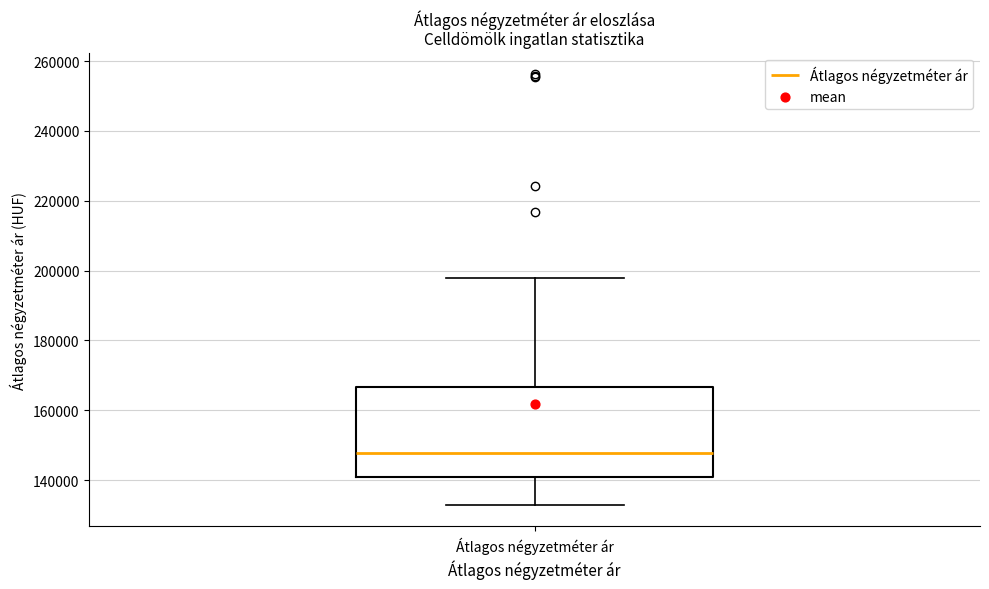

Read this box plot against the y-axis: the position of the median line, the range covered by the box, and the ends of both whiskers. The values are not printed on the chart, so give them approximately, as read against the axis.

median 148000, box 140000 to 166000, whiskers 132000 to 198000